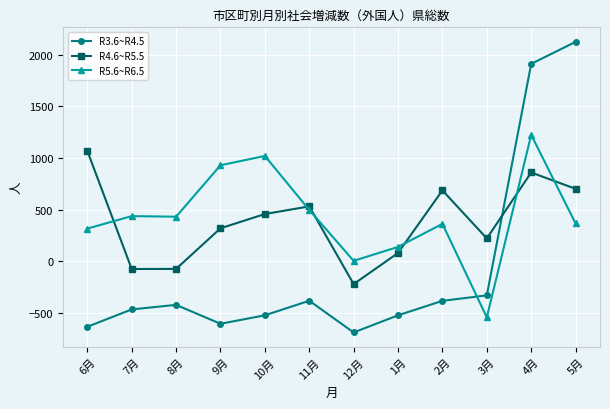

Does the chart display data point markers on the line(s)?

Yes